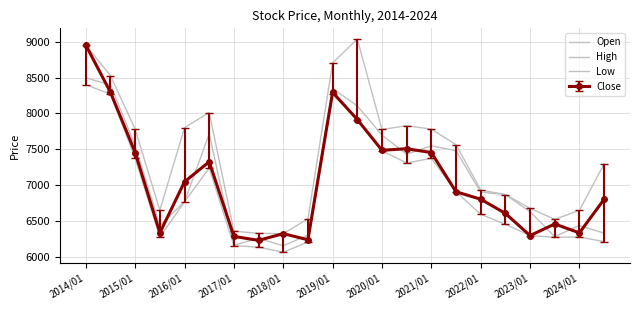

True or false: Open and Low cross at least once.

False